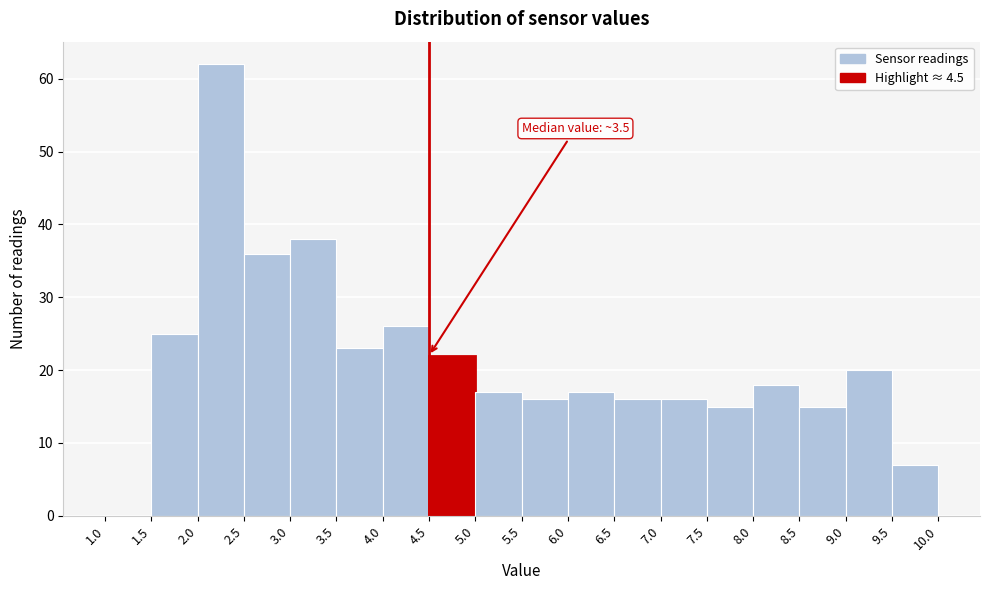

Which range on the x-axis has the tallest bar?

2.0 to 2.5